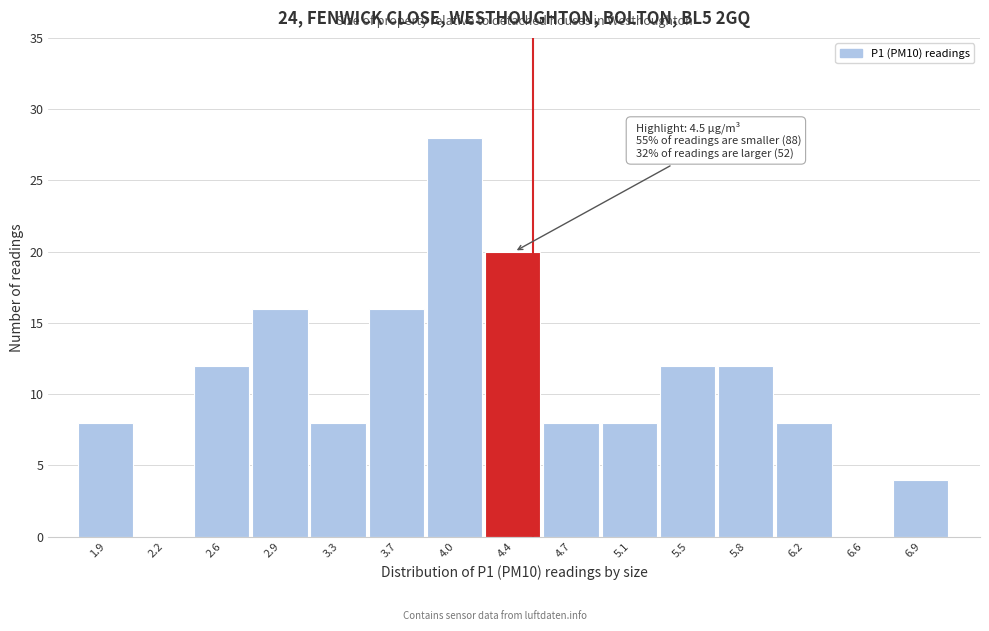

Which range on the x-axis has the tallest bar?

3.85 to 4.20